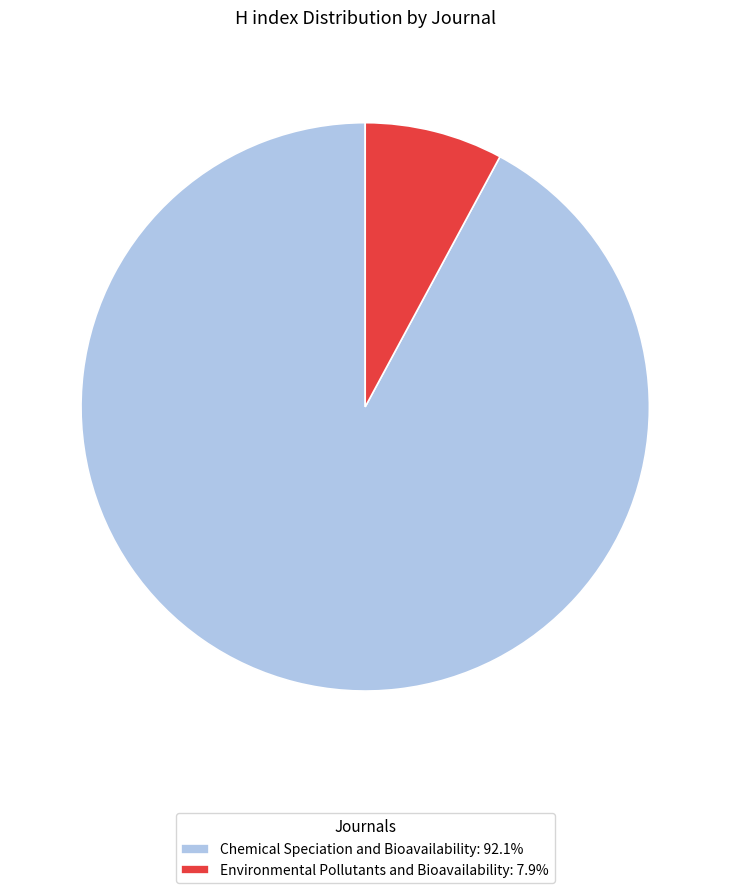

Does any single category account for the majority?

Yes